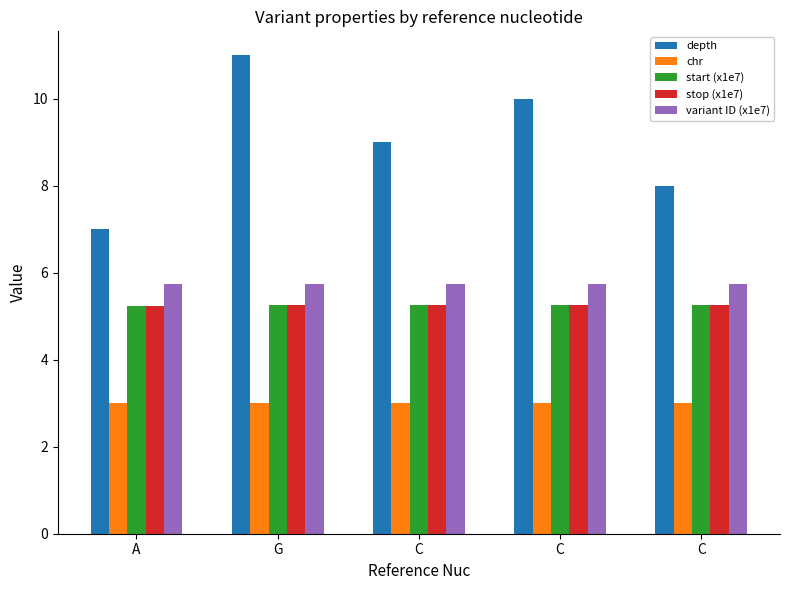

What is the label of the 3rd bar from the right?

C